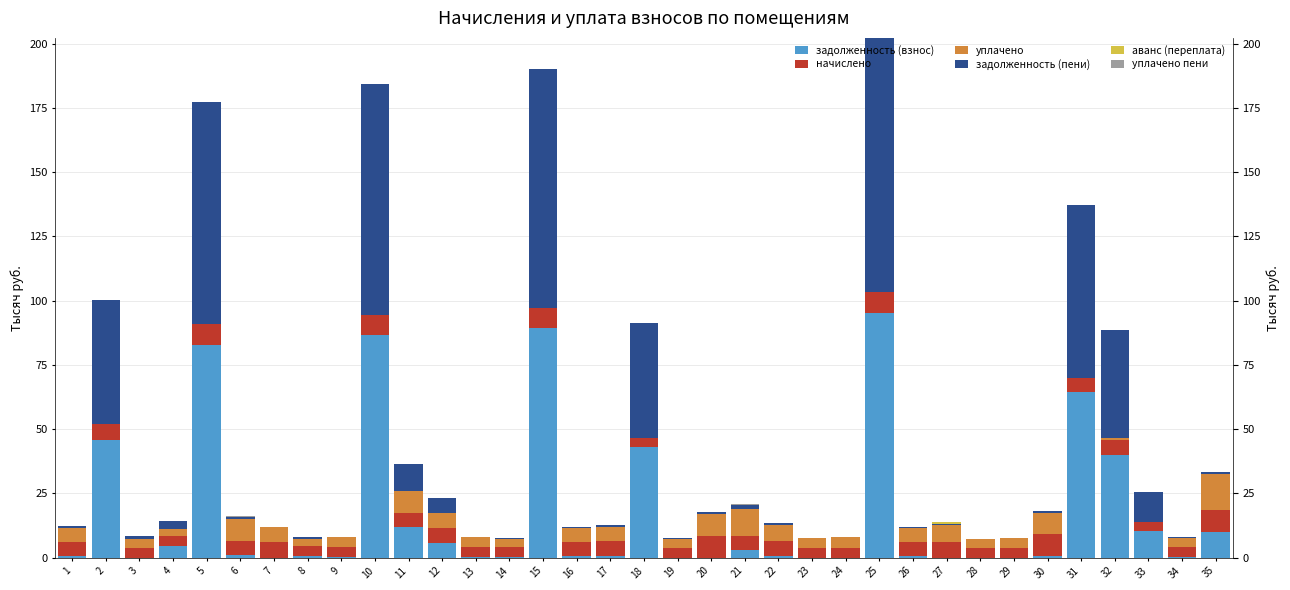

Reading left to right, list all the values displayed in this chart.

задолженность (взнос): 1=0.5	2=45.8	3=0.0	4=4.7	5=82.9	6=1.0	7=0.0	8=0.6	9=0.3	10=86.4	11=11.8	12=5.5	13=0.3	14=0.3	15=89.3	16=0.5	17=0.5	18=42.9	19=0.0	20=0.0	21=2.8	22=0.5	23=0.0	24=0.0	25=95.0	26=0.5	27=0.0	28=0.0	29=0.0	30=0.7	31=64.4	32=40.1	33=10.2	34=0.3	35=9.8
начислено: 1=5.6	2=6.0	3=3.8	4=3.7	5=7.9	6=5.6	7=6.0	8=3.8	9=3.7	10=7.8	11=5.4	12=5.9	13=3.7	14=3.6	15=7.8	16=5.5	17=5.8	18=3.7	19=3.6	20=8.5	21=5.5	22=5.8	23=3.7	24=3.6	25=8.3	26=5.5	27=5.9	28=3.7	29=3.6	30=8.4	31=5.6	32=5.8	33=3.8	34=3.7	35=8.5
уплачено: 1=5.6	2=0.0	3=3.5	4=2.6	5=0.0	6=8.4	7=6.0	8=2.6	9=4.0	10=0.0	11=8.6	12=6.0	13=4.0	14=3.2	15=0.0	16=5.4	17=5.8	18=0.0	19=3.6	20=8.4	21=10.6	22=6.6	23=4.0	24=4.5	25=0.0	26=5.5	27=6.7	28=3.4	29=3.9	30=8.3	31=0.0	32=0.5	33=0.0	34=3.6	35=14.2
задолженность (пени): 1=0.5	2=48.4	3=0.9	4=3.1	5=86.6	6=0.9	7=0.0	8=1.0	9=0.0	10=90.2	11=10.5	12=5.5	13=0.0	14=0.3	15=93.1	16=0.5	17=0.5	18=44.7	19=0.3	20=0.7	21=1.4	22=0.5	23=0.0	24=0.0	25=99.0	26=0.5	27=0.5	28=0.0	29=0.0	30=0.7	31=67.1	32=42.3	33=11.4	34=0.3	35=0.7
аванс (переплата): 1=0.0	2=0.0	3=0.1	4=0.0	5=0.0	6=0.0	7=0.0	8=0.0	9=0.0	10=0.0	11=0.0	12=0.0	13=0.0	14=0.0	15=0.0	16=0.0	17=0.0	18=0.0	19=0.0	20=0.0	21=0.0	22=0.0	23=0.0	24=0.0	25=0.0	26=0.0	27=0.6	28=0.0	29=0.0	30=0.0	31=0.0	32=0.0	33=0.0	34=0.0	35=0.0
уплачено пени: 1=0.0	2=0.0	3=0.0	4=0.0	5=0.0	6=0.5	7=0.0	8=0.0	9=0.0	10=0.0	11=0.0	12=0.0	13=0.0	14=0.0	15=0.0	16=0.0	17=0.0	18=0.0	19=0.0	20=0.0	21=0.5	22=0.0	23=0.0	24=0.0	25=0.0	26=0.0	27=0.0	28=0.0	29=0.0	30=0.0	31=0.0	32=0.0	33=0.0	34=0.0	35=0.2